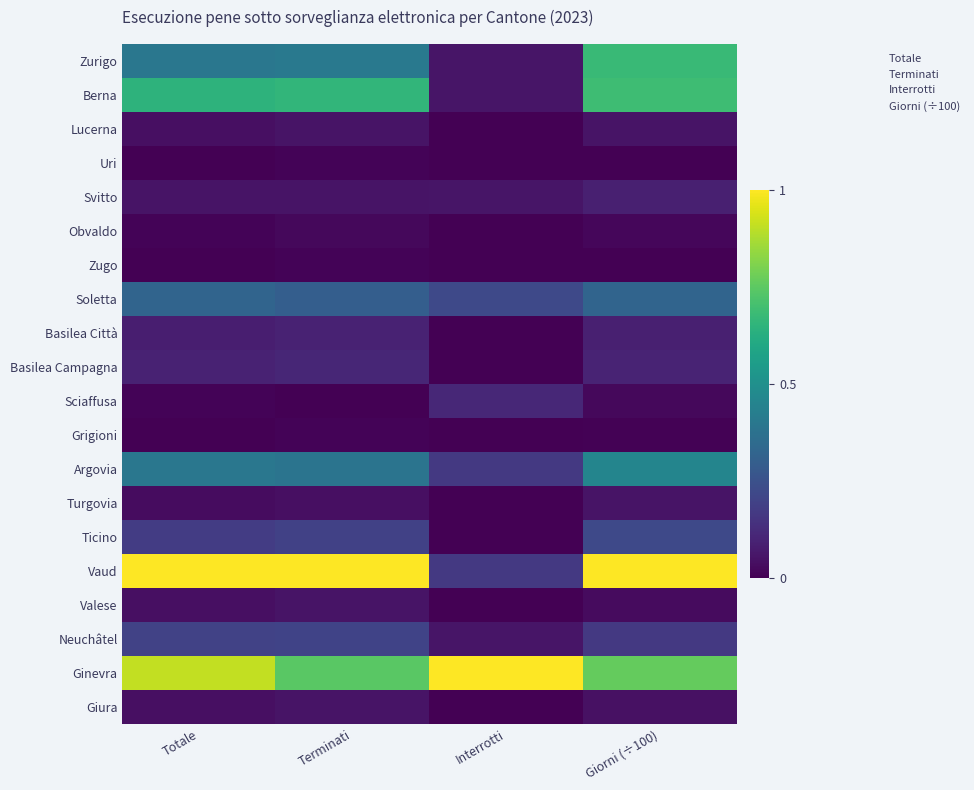

Rank the series at Totale from highest to lowest value.

Vaud, Ginevra, Berna, Zurigo, Argovia, Soletta, Neuchâtel, Ticino, Basilea Campagna, Basilea Città, Svitto, Lucerna, Valese, Giura, Turgovia, Obvaldo, Sciaffusa, Uri, Zugo, Grigioni